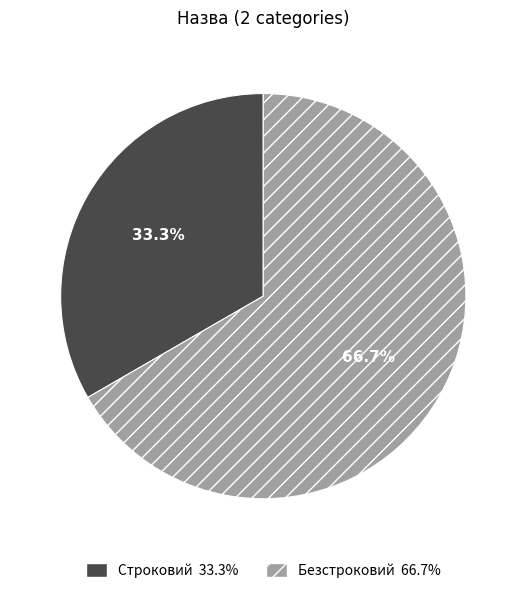

Does Строковий account for over 50% of the chart?

No